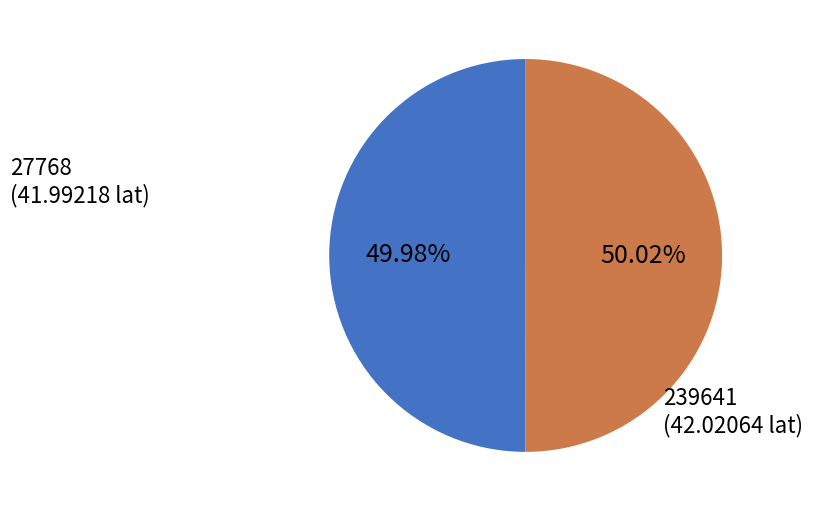

Is there any slice that represents more than half of the pie?

Yes